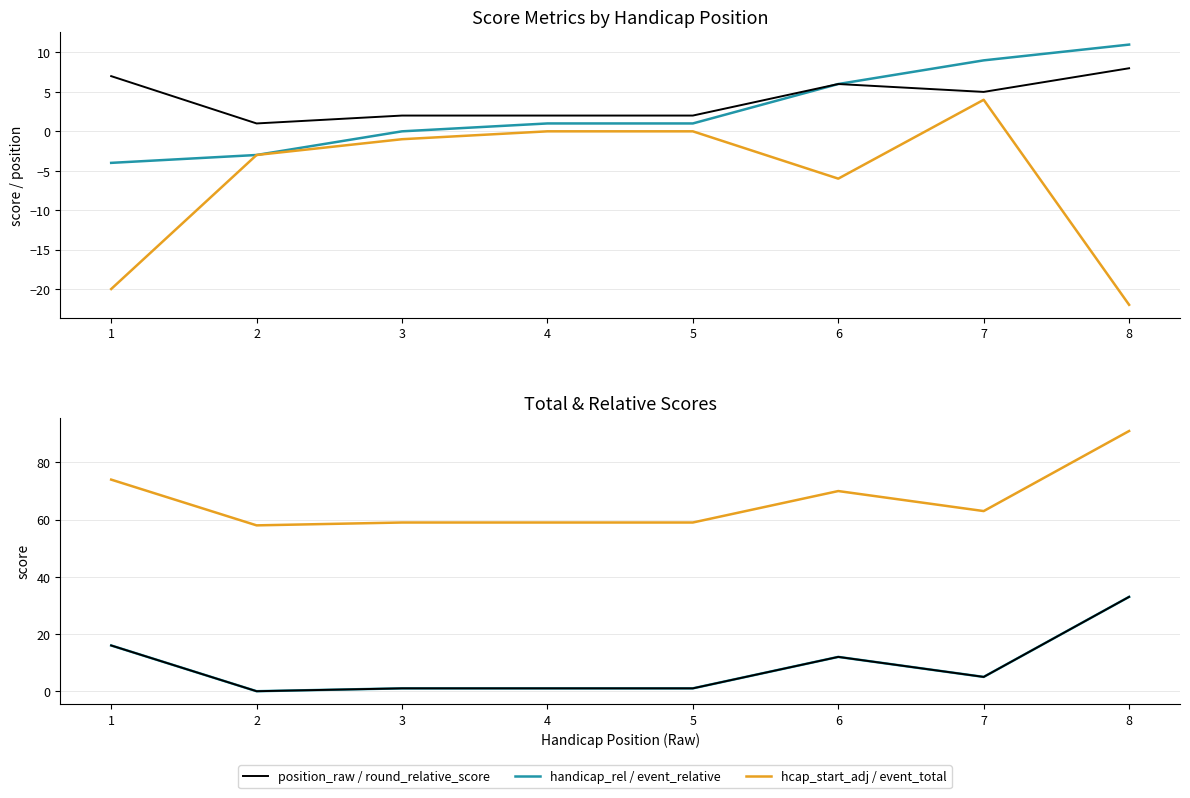

Where does the handicap_starting_score_adjustment series first go above -1?

4